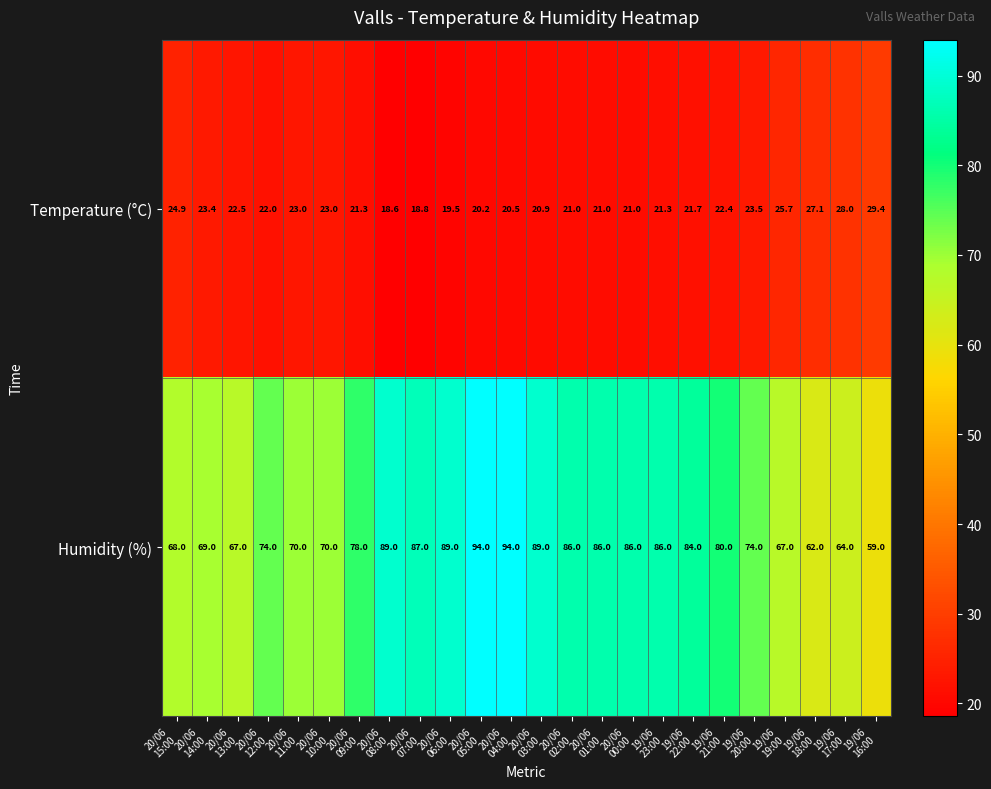

What is the lowest value of the Temperature (°C) series?

18.6